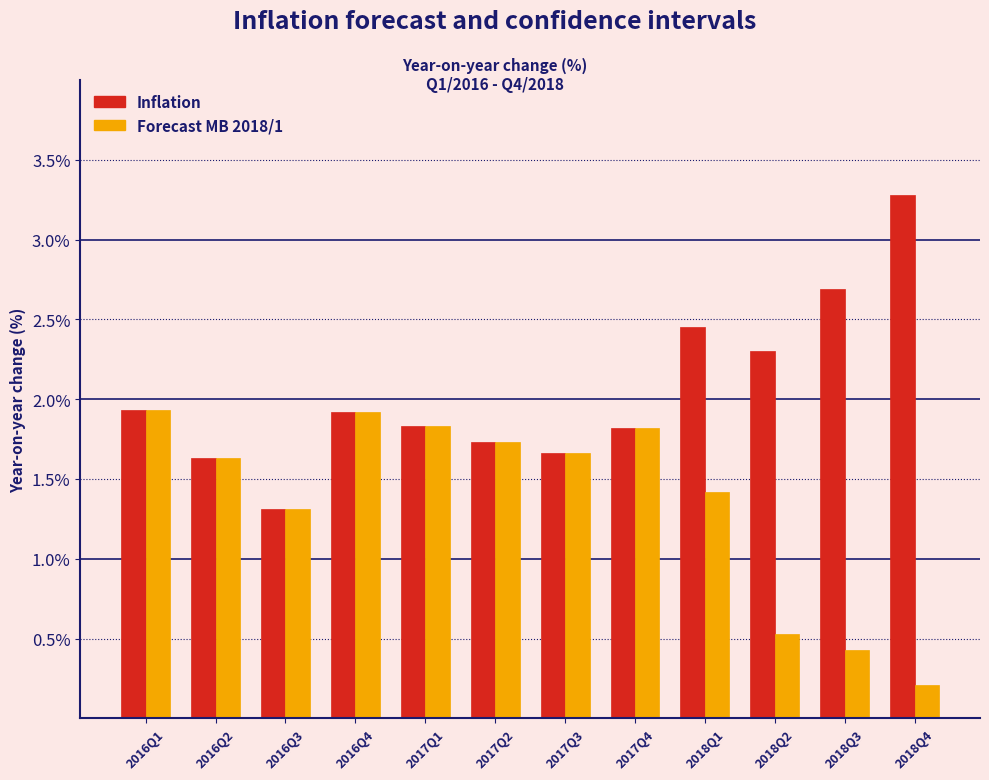

List the series in order of their overall mean, lowest first.

Forecast MB 2018/1, Inflation